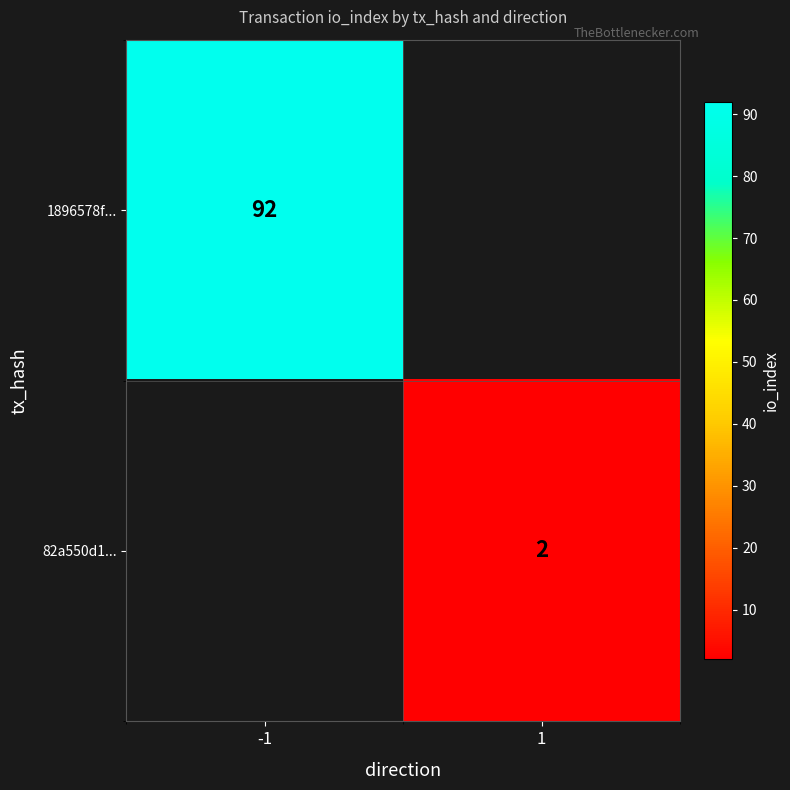

How many categories are shown in the chart?

2